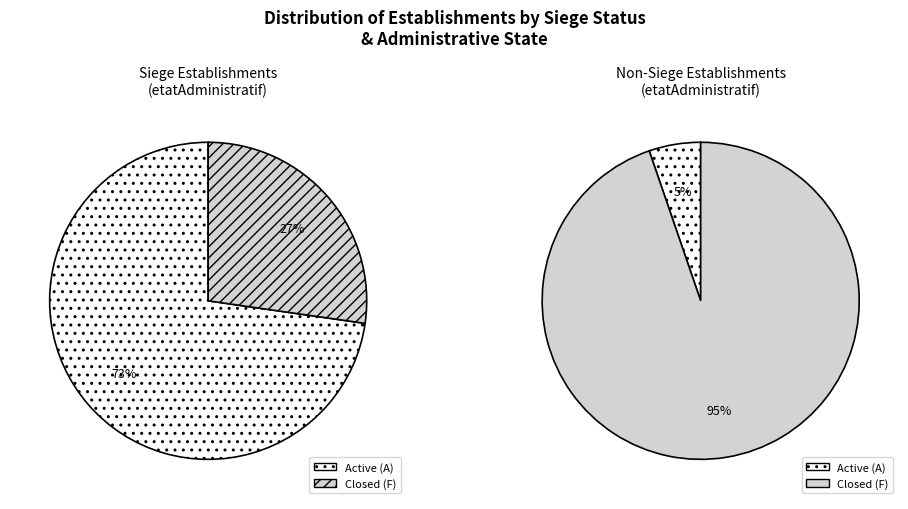

The true slice represents 45% of the pie. True or false?

False